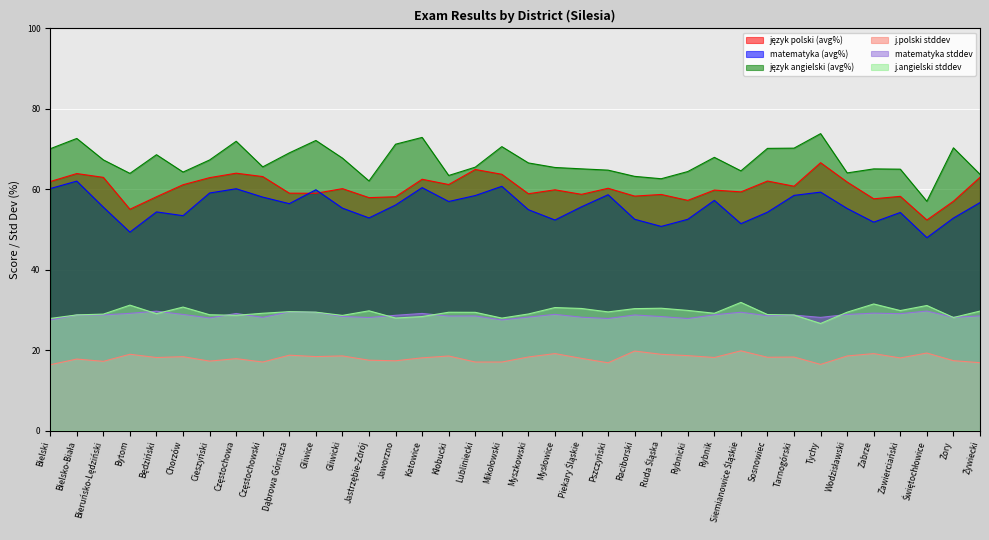

Is the value of język angielski (avg%) at Bielski greater than the value of język polski (avg%) at Pszczyński?

Yes